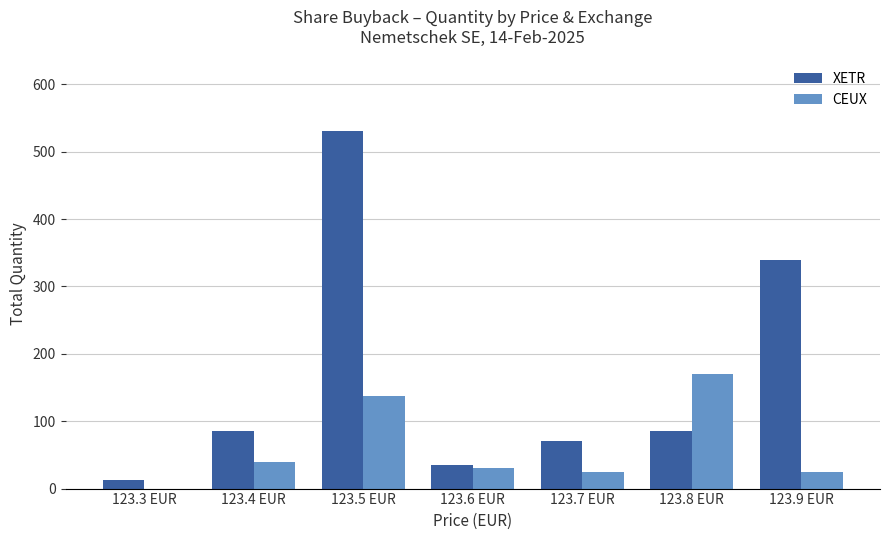

What is the total value across all series at 123.5 EUR?

669